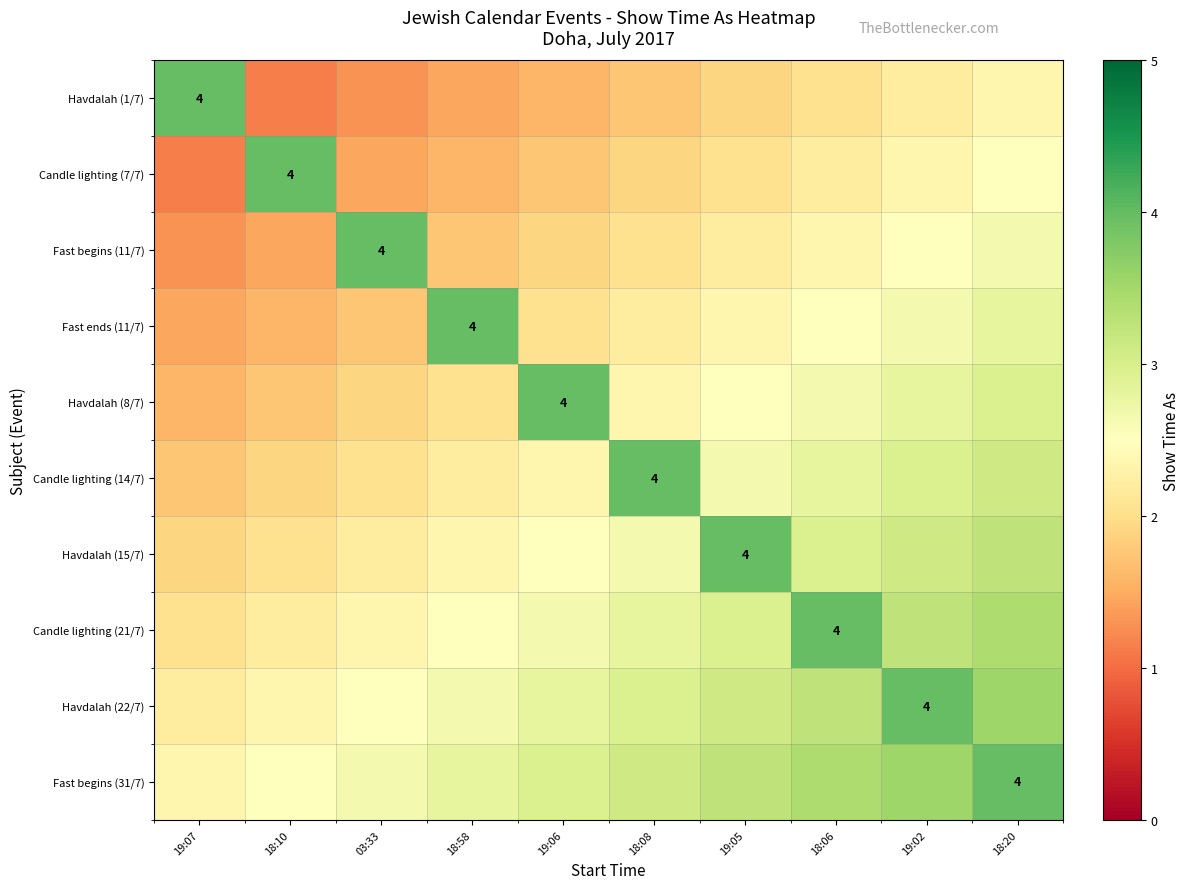

List the series in order of their peak value, highest first.

Havdalah (1/7), Candle lighting (7/7), Fast begins (11/7), Fast ends (11/7), Havdalah (8/7), Candle lighting (14/7), Havdalah (15/7), Candle lighting (21/7), Havdalah (22/7), Fast begins (31/7)